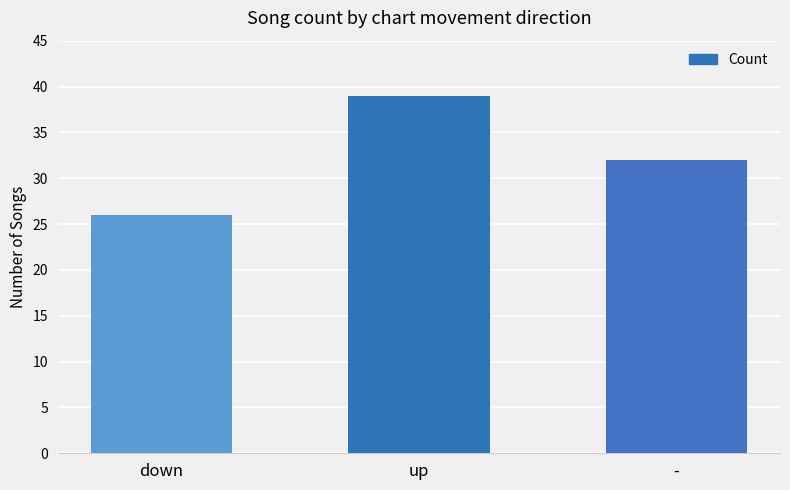

What is the difference between the maximum and minimum values?

13